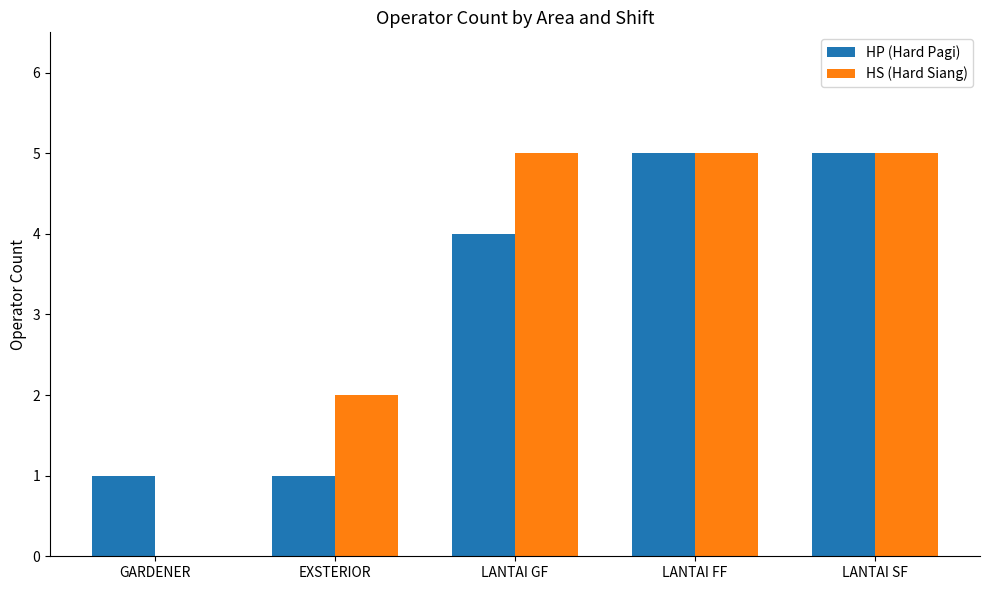

Between GARDENER and LANTAI GF, which series saw the biggest shift?

HS (Hard Siang)